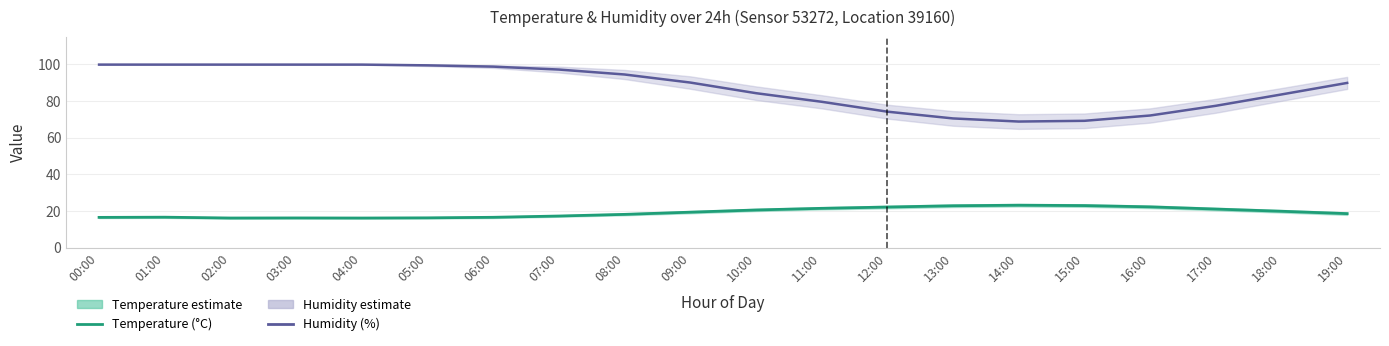

Is it true that Temperature (°C) equals 27.6 at 00:00?

False